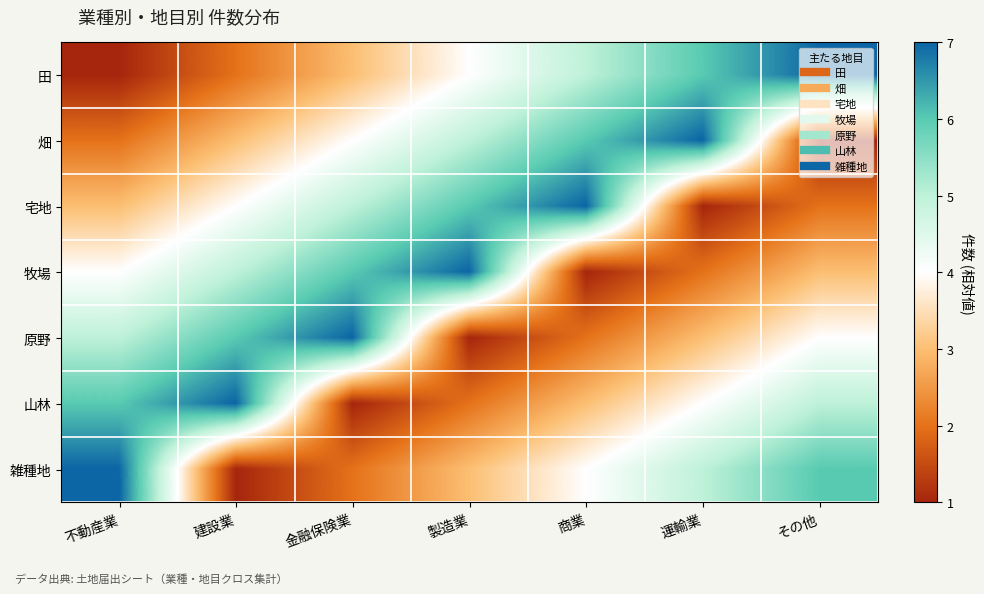

At 建設業, list the series in order from smallest to largest.

雑種地, 田, 畑, 宅地, 牧場, 原野, 山林